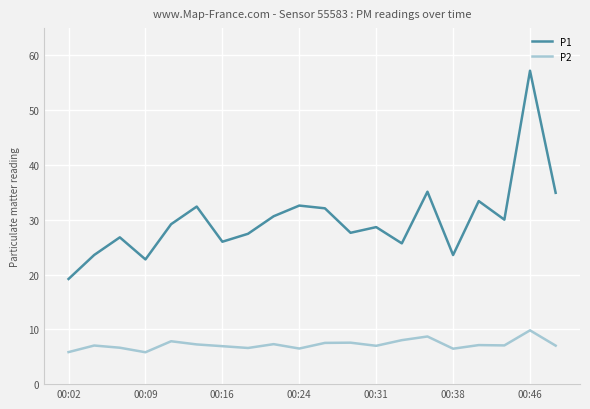

Which series has the largest range (max minus min)?

P1